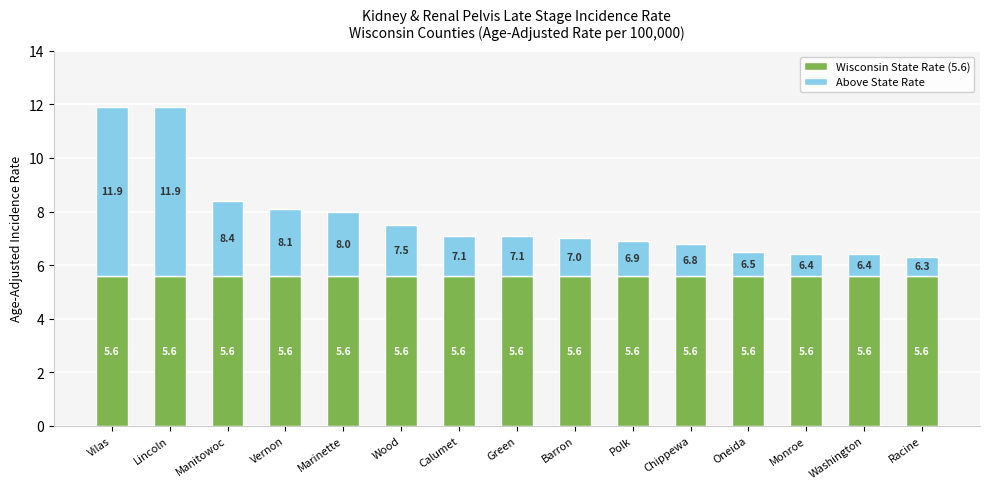

What is the sum of the Wisconsin State Rate (5.6) values at Washington and Racine?

11.2